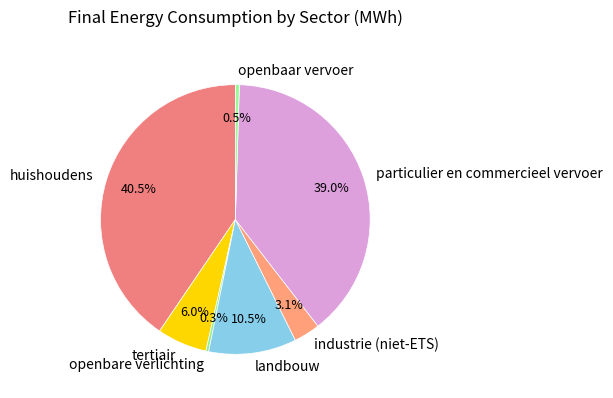

Does landbouw represent more than half of the total?

No